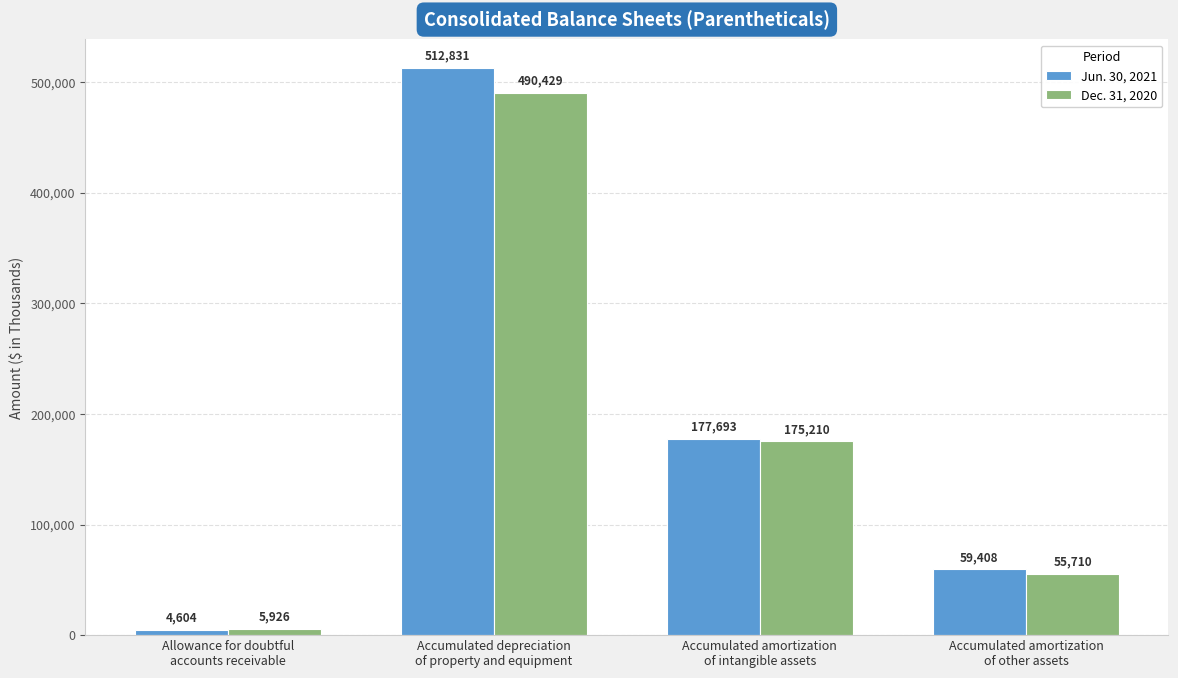

The value of Jun. 30, 2021 at Accumulated amortization
of other assets is 59408. True or false?

True